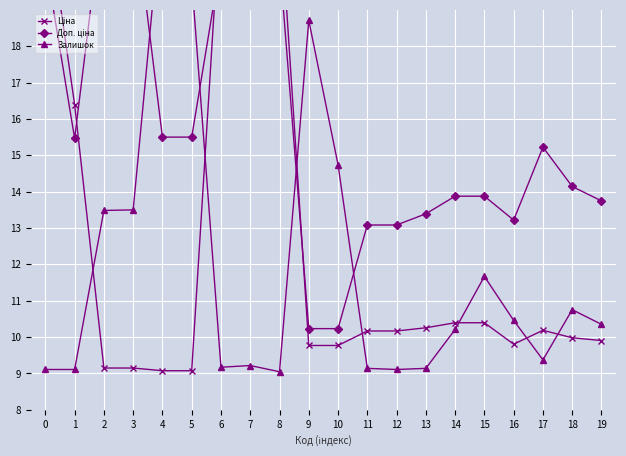

After their last crossing, which series has the higher values: Доп. ціна or Залишок?

Доп. ціна